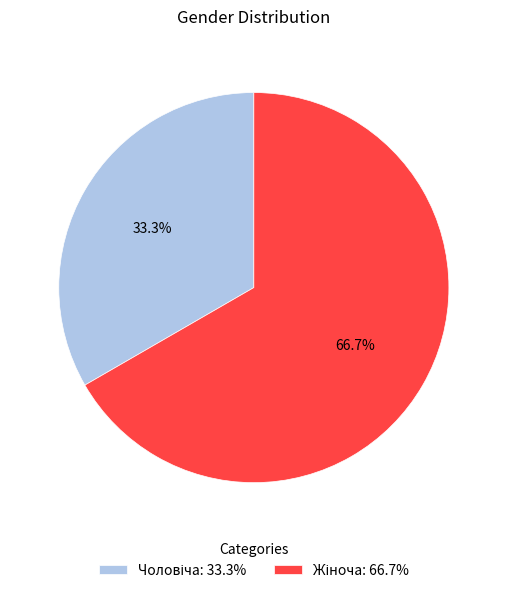

Is there any slice that represents more than half of the pie?

Yes